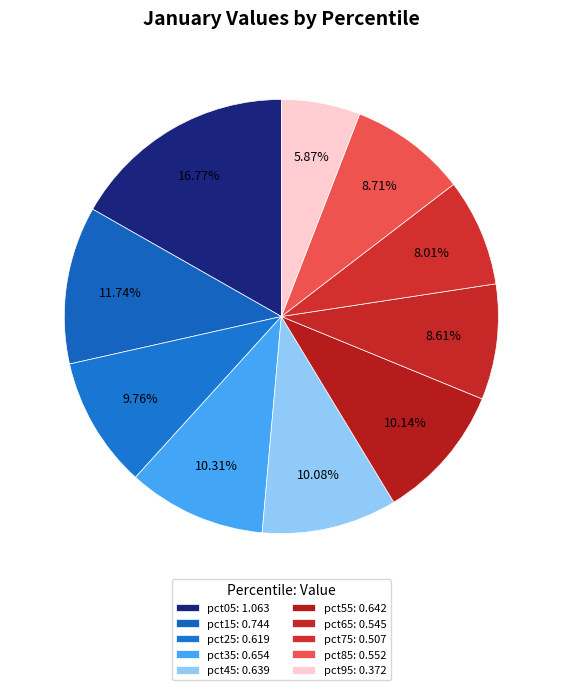

Count the number of slices in the pie.

10